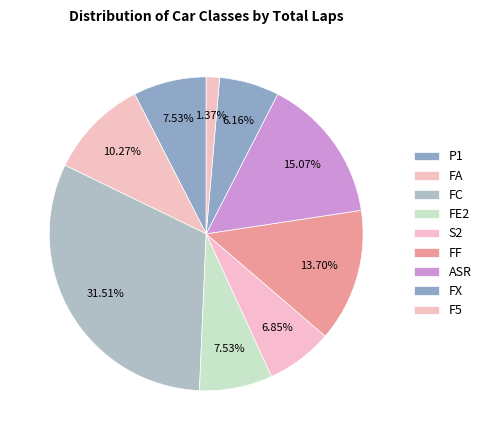

How many slices are in this pie chart?

9